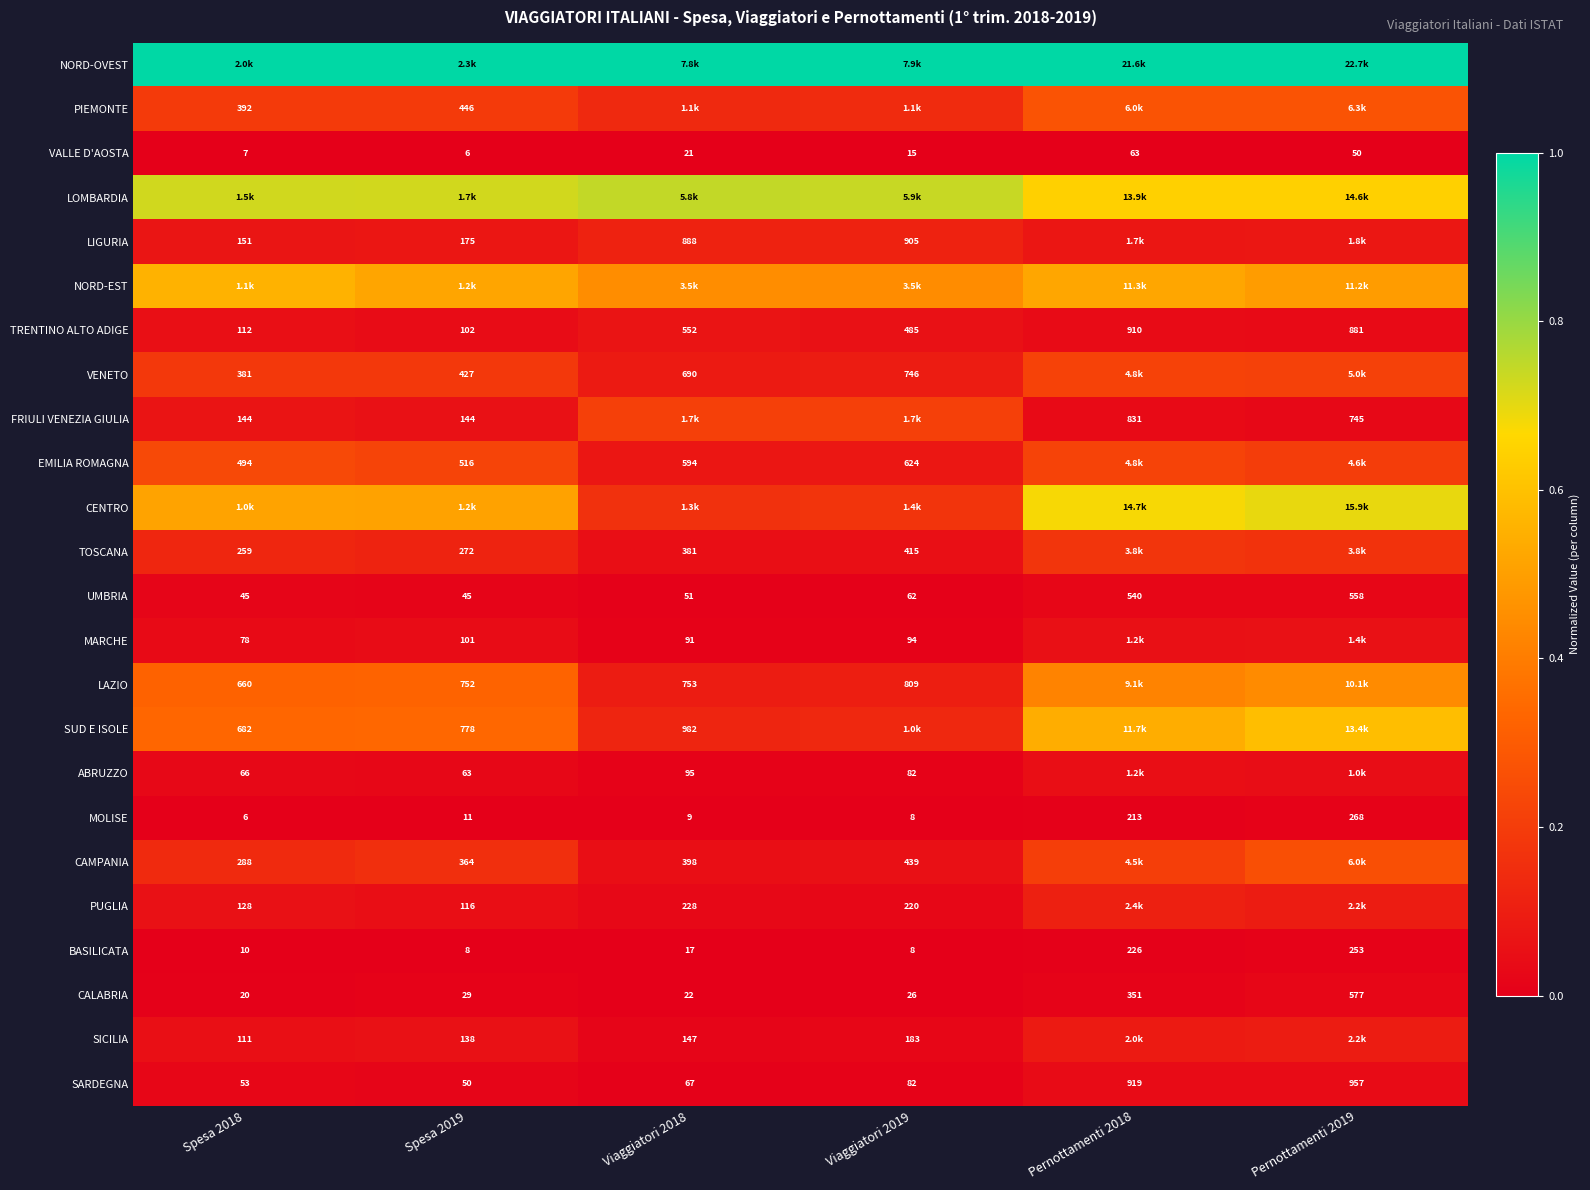

The VALLE D'AOSTA series shows 0.0 at Spesa 2018. True or false?

True